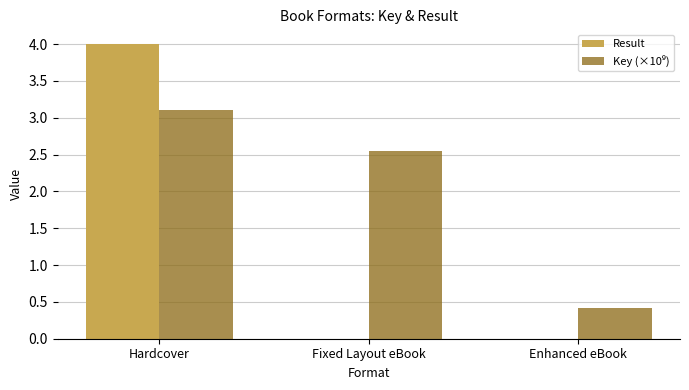

What is the average value of the Result series?

1.3